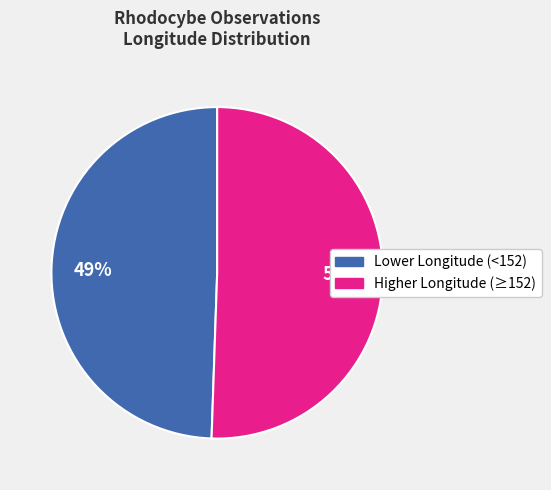

Does any single category account for the majority?

Yes